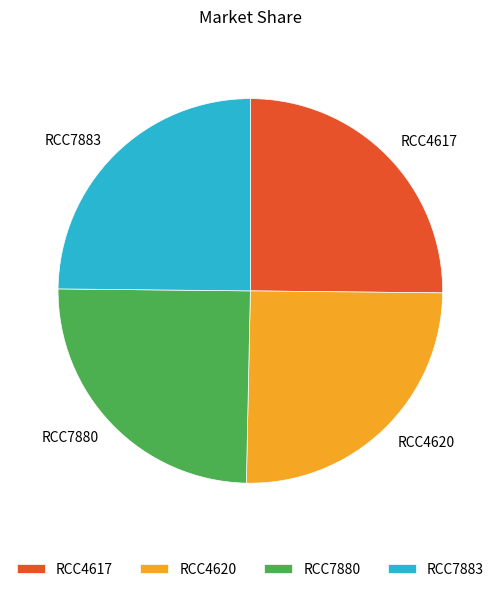

Is RCC4620 the majority of the pie?

No